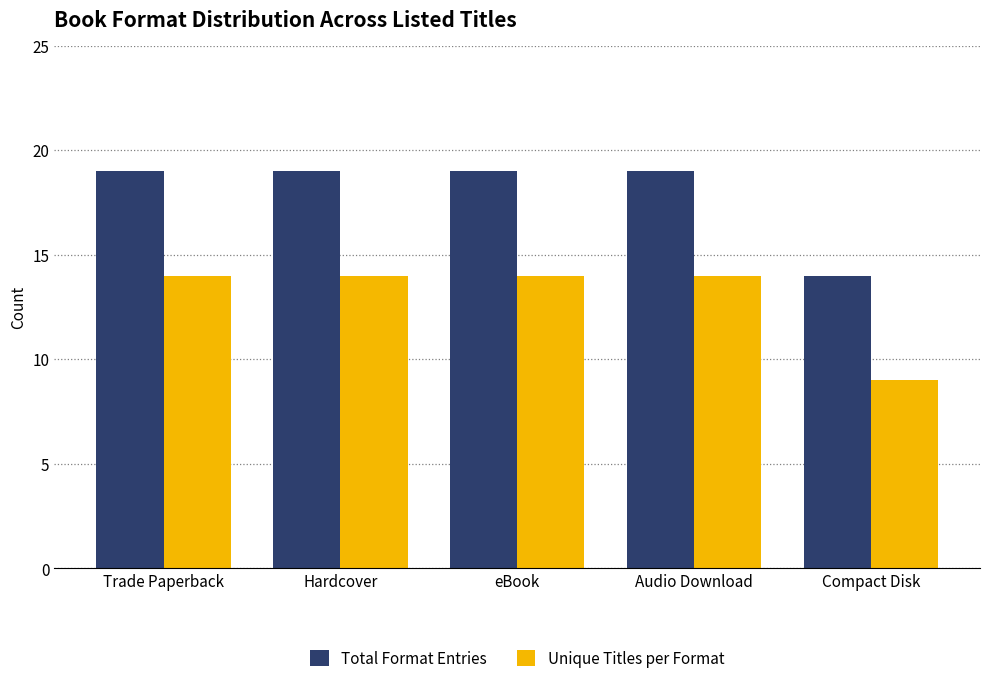

What is the label of the 2nd bar from the left?

Hardcover